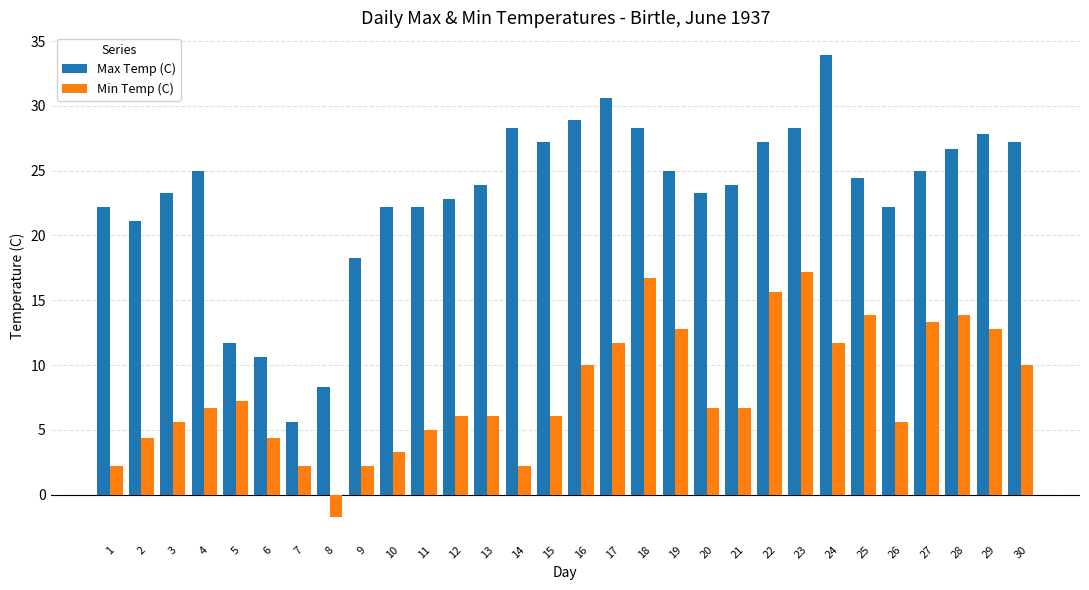

Which series has the largest total across all categories?

Max Temp (C)